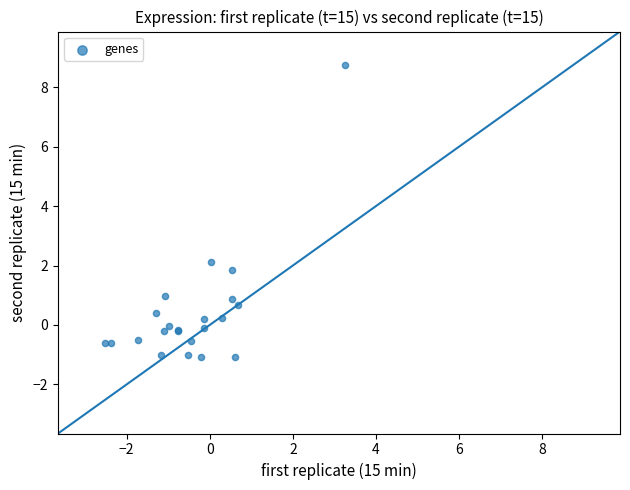

What Y value in the scatter plot is closest to 3?

2.1